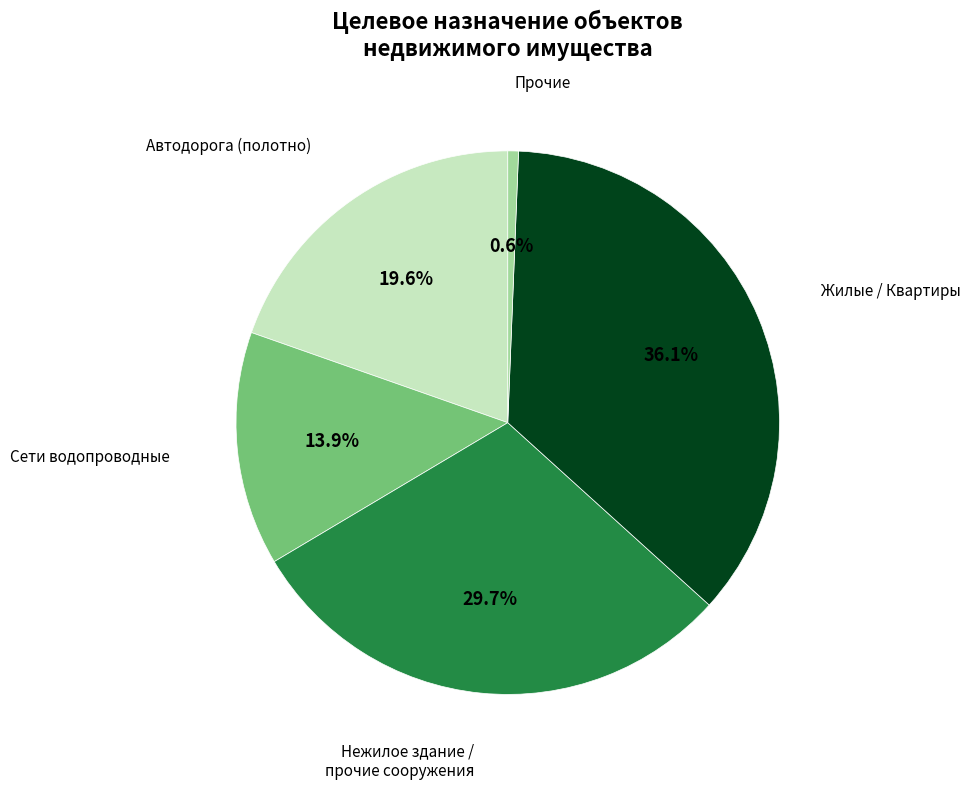

To the nearest percent, what percentage of the pie is Жилые / Квартиры?

36%